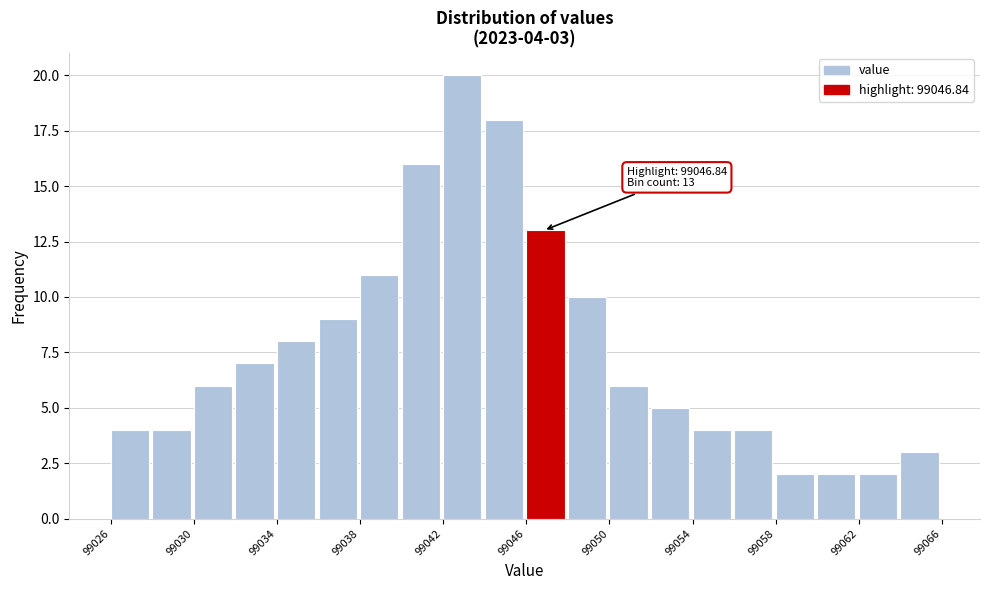

Which range on the x-axis has the tallest bar?

99042 to 99044